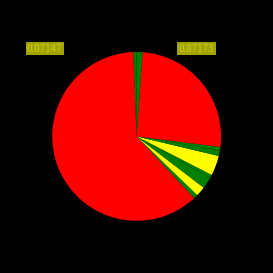

Which category has the biggest portion of the pie?

2